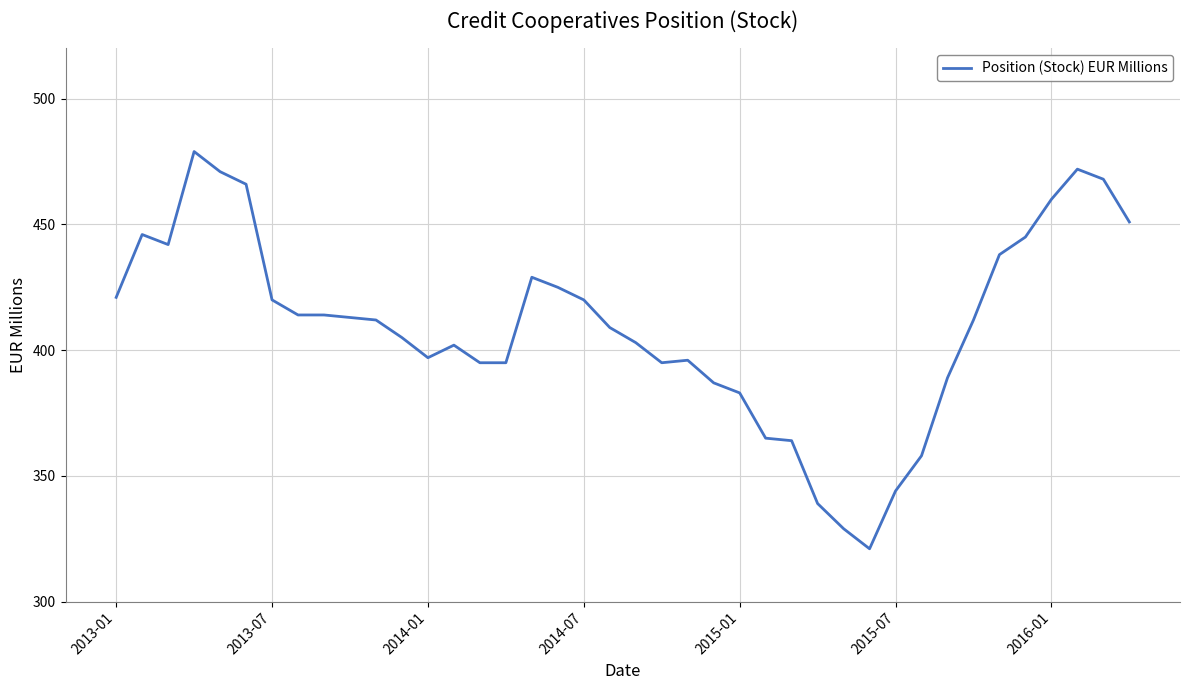

What is the minimum value shown in the chart?

321